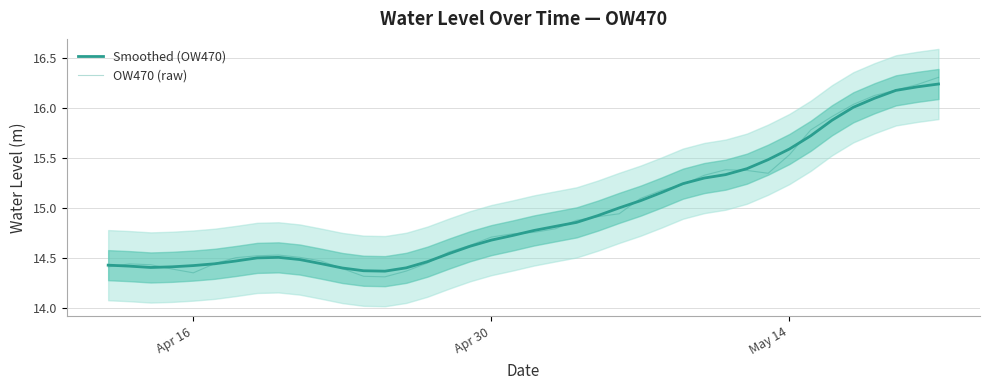

How many lines are shown in the chart?

2